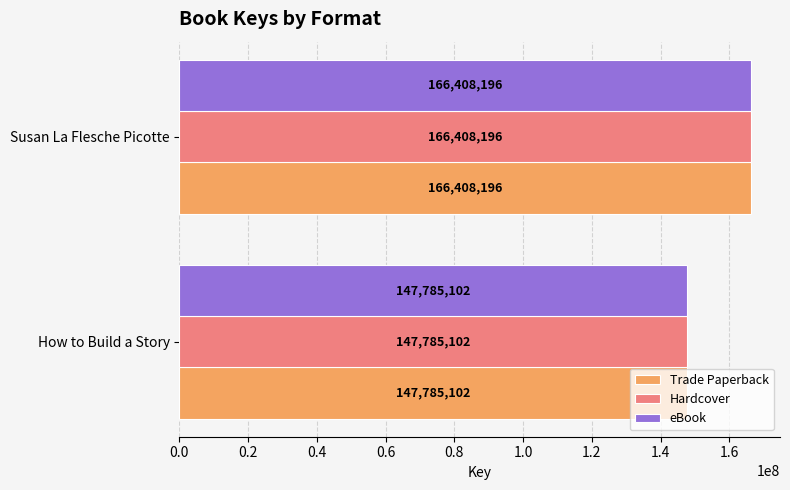

List the labels in order of Hardcover value, smallest first.

How to Build a Story, Susan La Flesche Picotte